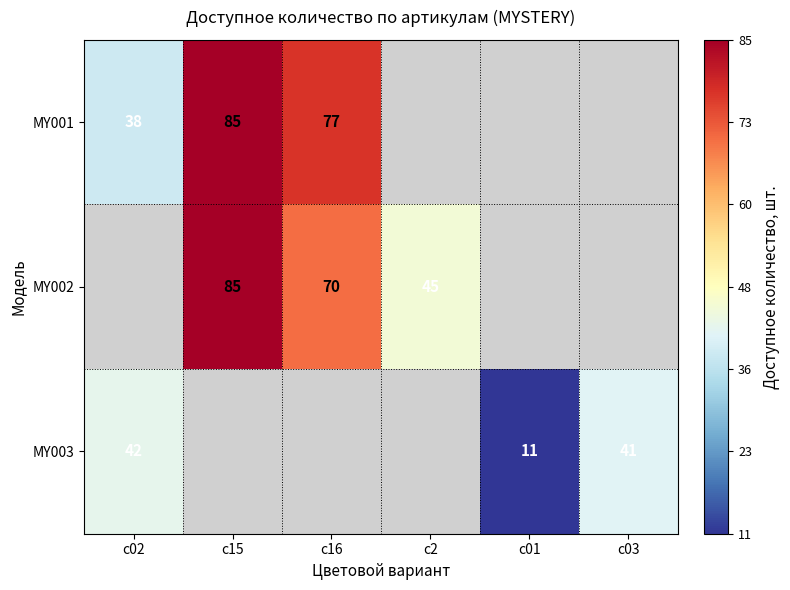

Between c03 and c02, which is larger?

c02